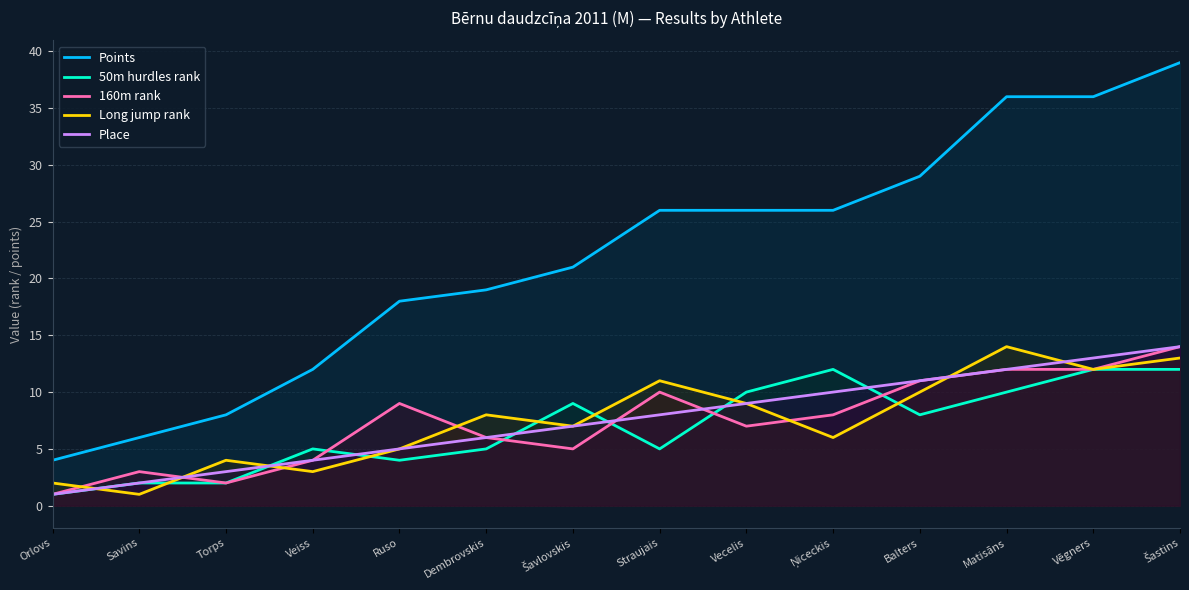

Reading right to left, what are all the values shown in this chart?

Points: 39	36	36	29	26	26	26	21	19	18	12	8	6	4
50m hurdles rank: 12	12	10	8	12	10	5	9	5	4	5	2	2	1
160m rank: 14	12	12	11	8	7	10	5	6	9	4	2	3	1
Long jump rank: 13	12	14	10	6	9	11	7	8	5	3	4	1	2
Place: 14	13	12	11	10	9	8	7	6	5	4	3	2	1